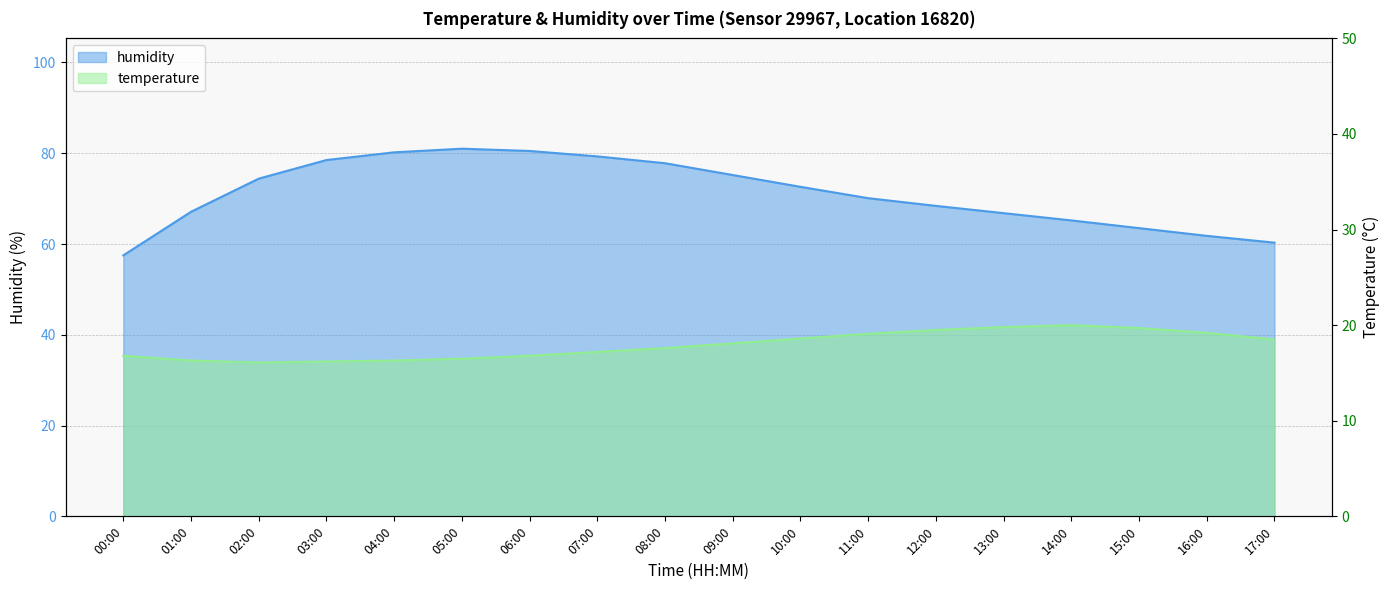

Which category has the highest value in the temperature series?

14:00